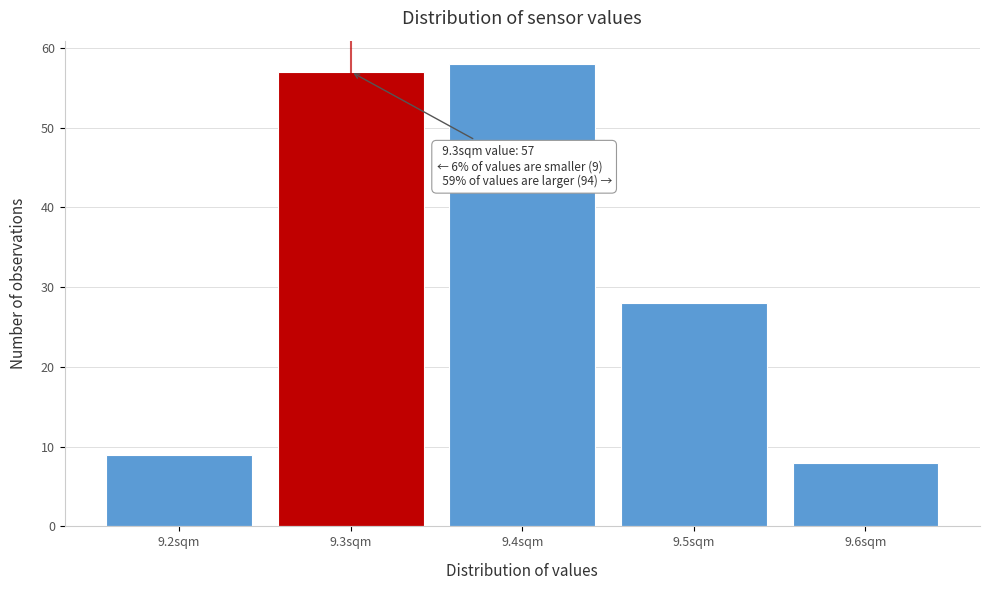

Which range on the x-axis has the tallest bar?

9.35 to 9.45